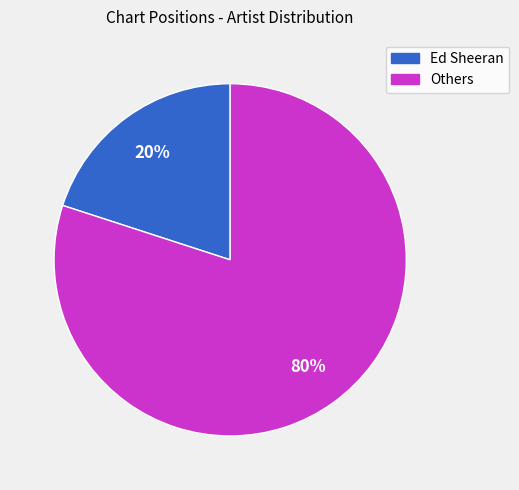

Is there any slice that represents more than half of the pie?

Yes